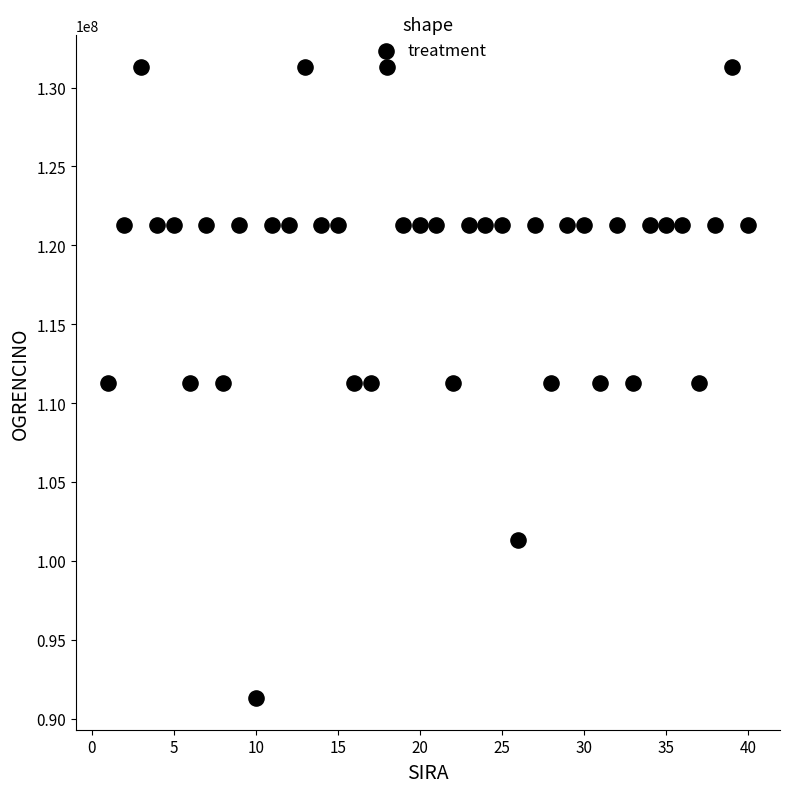

What is the range of Y values (max minus min)?

40000045